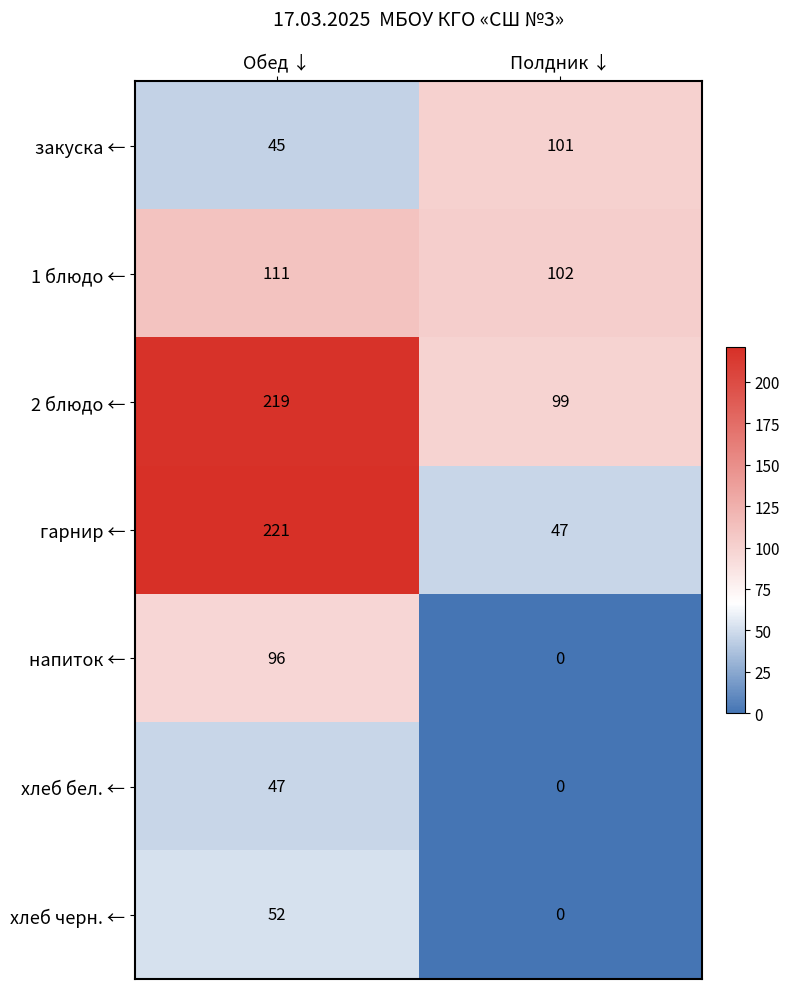

What is the total value across all series at Полдник ↓?

349